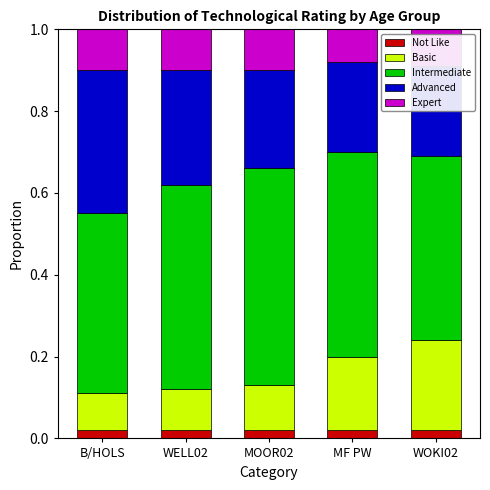

Is it true that Expert equals 0.1 at MOOR02?

True